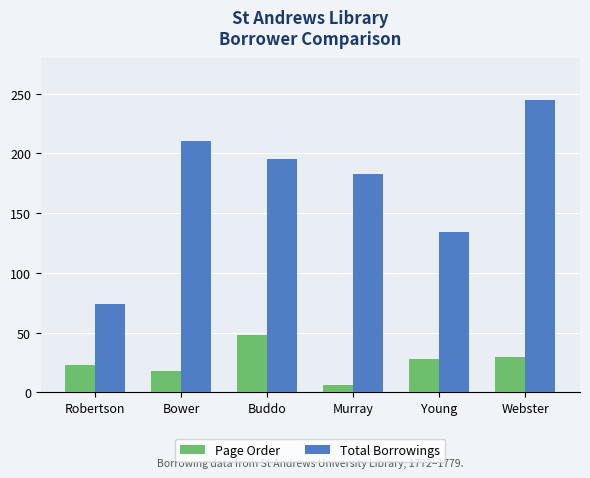

What is the sum of the Page Order values at Buddo and Robertson?

71